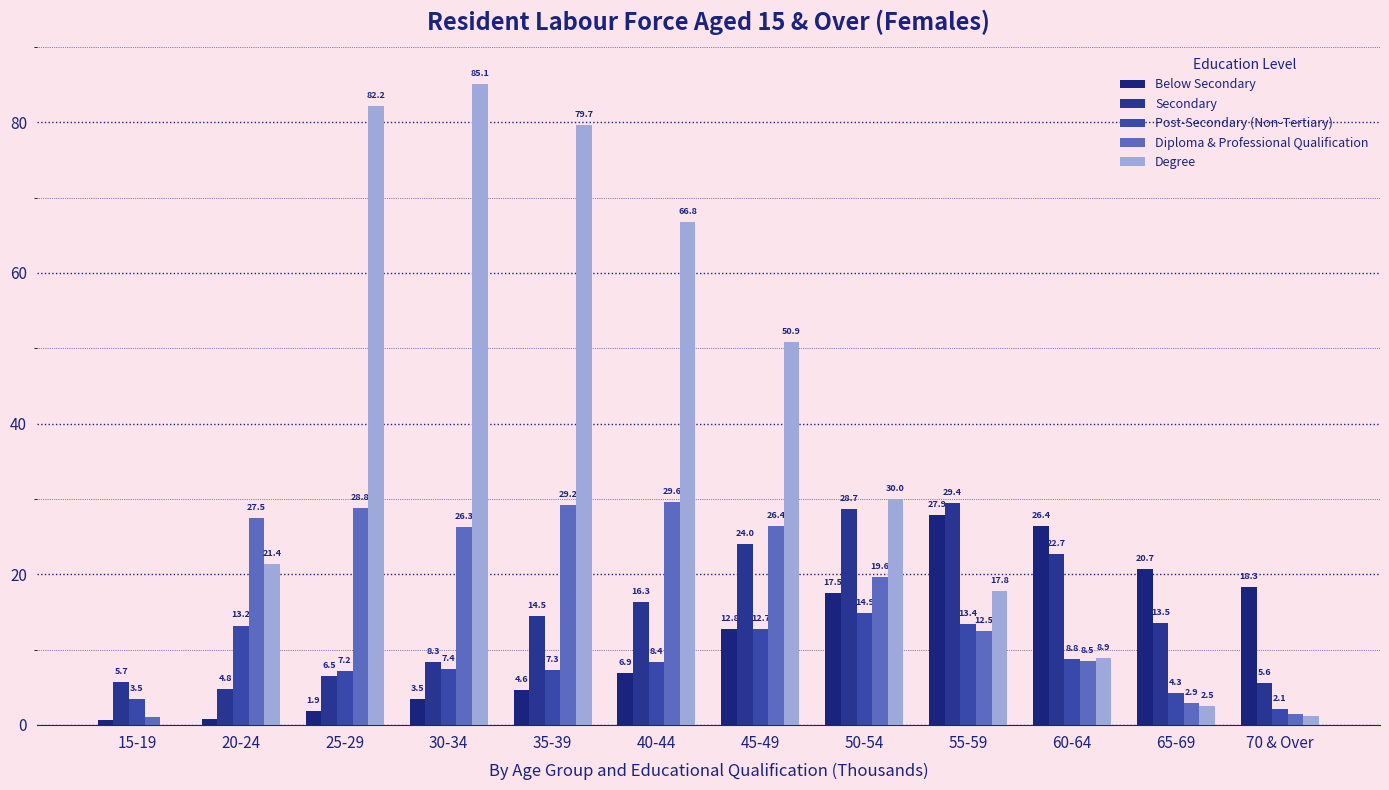

Where is Secondary nearest to the value 17?

40-44